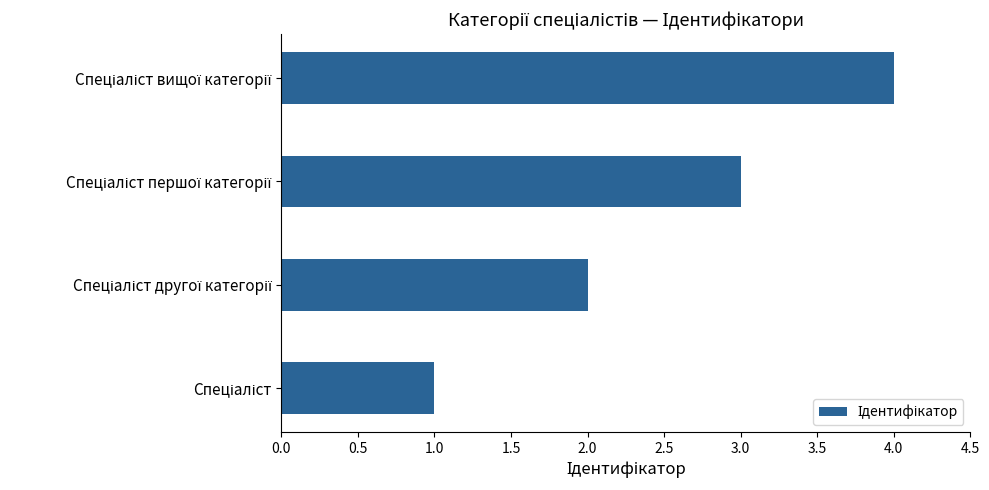

What is the sum of all values?

10